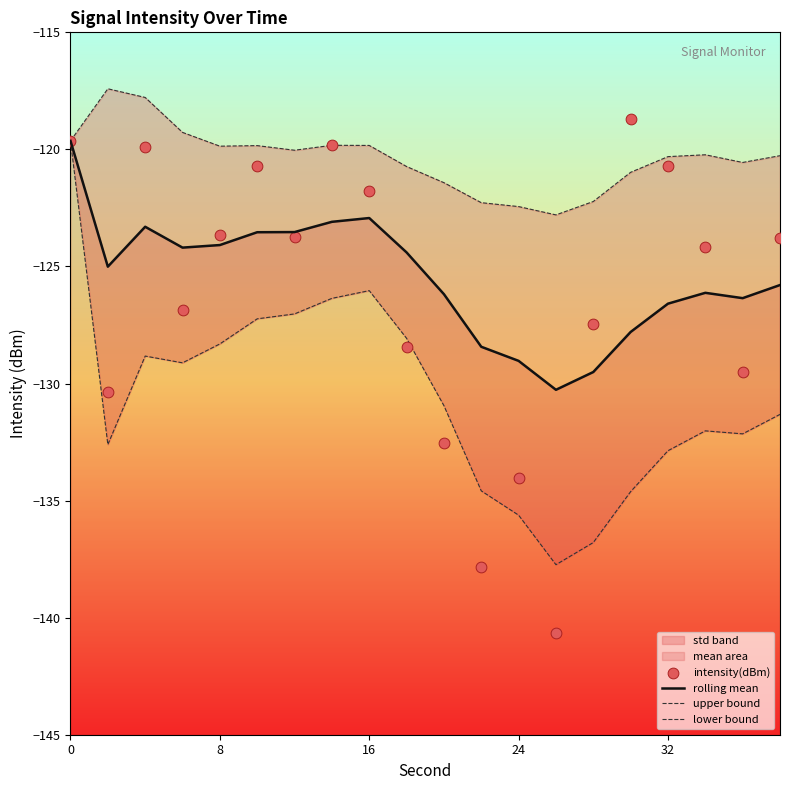

Which series has the largest Y range (max minus min)?

intensity(dBm)